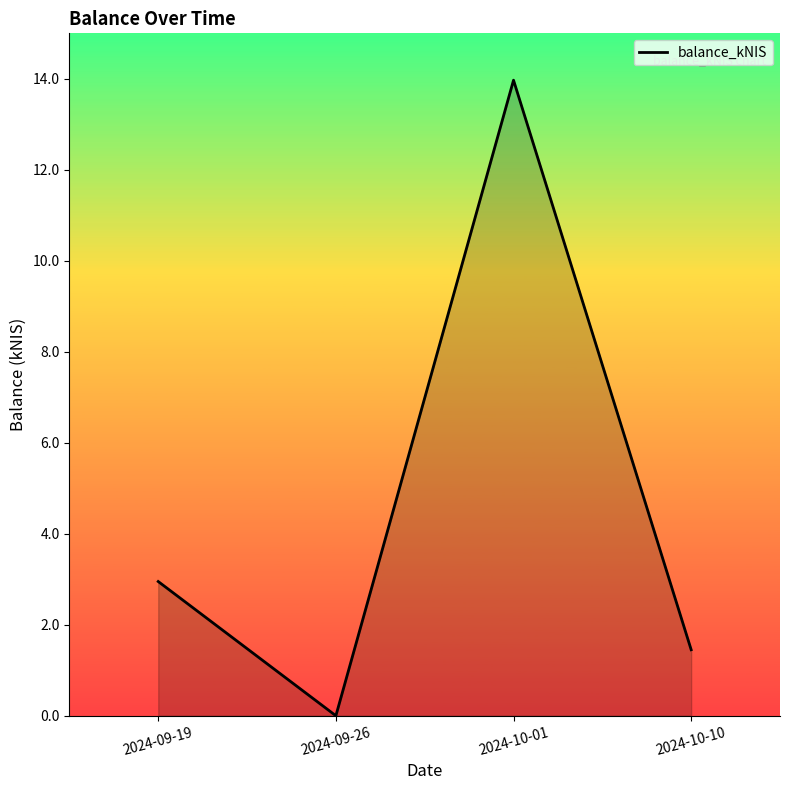

List the labels in order of value, largest first.

2024-10-01, 2024-09-19, 2024-10-10, 2024-09-26